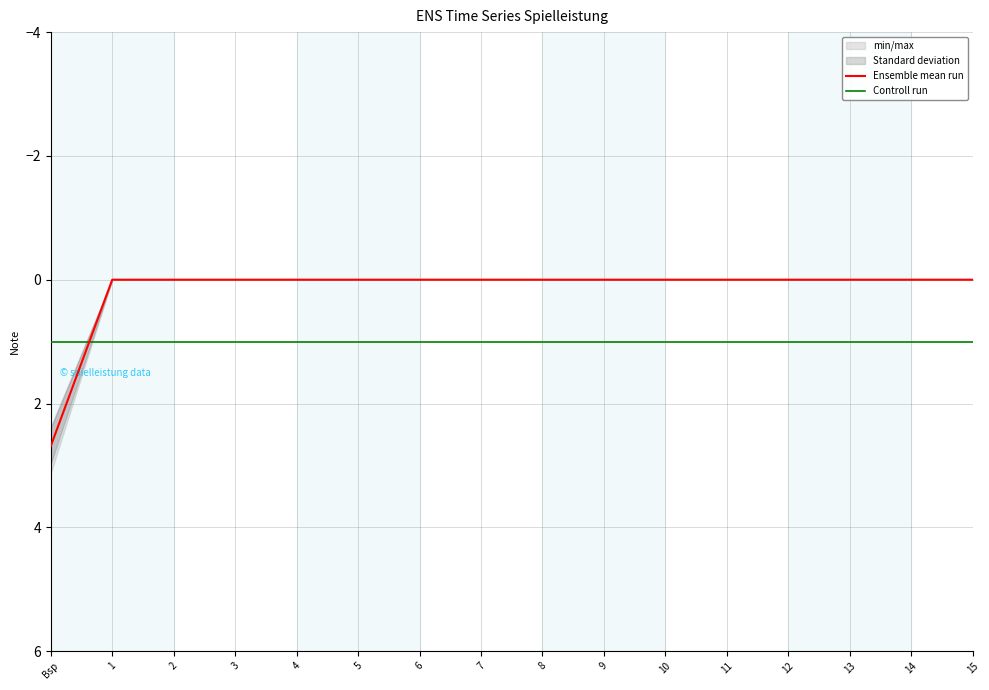

At which label is Controll run closest to 1?

Bsp